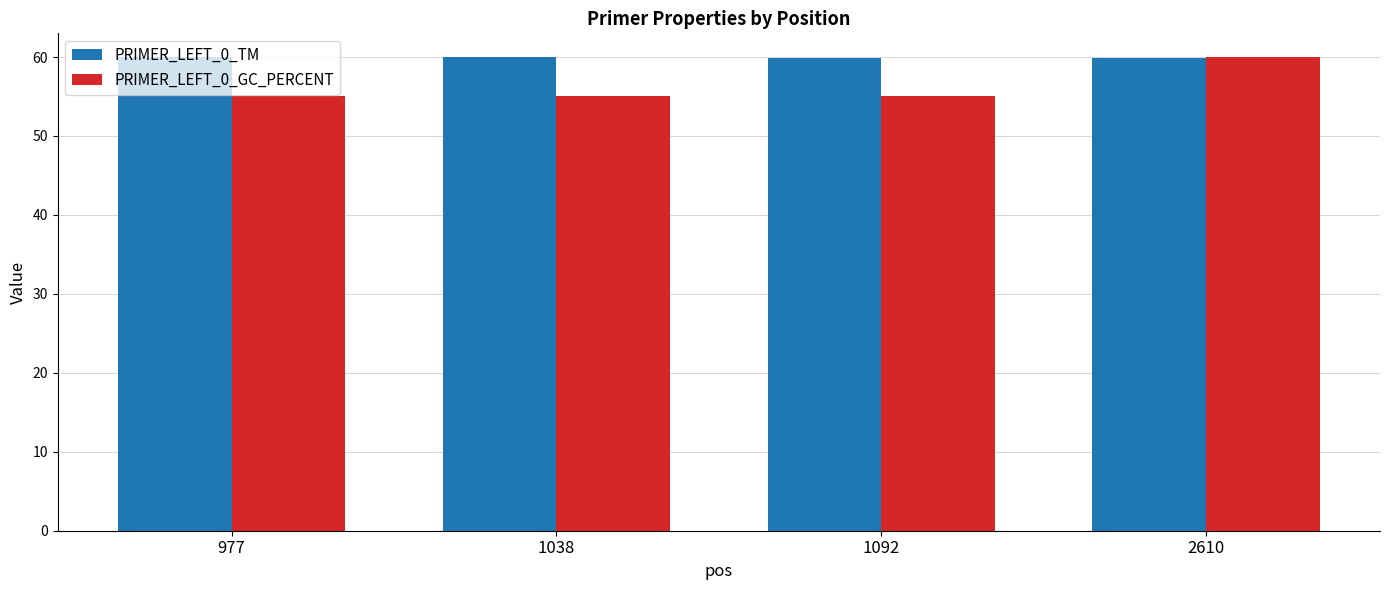

What is the maximum value shown in the chart?

60.0